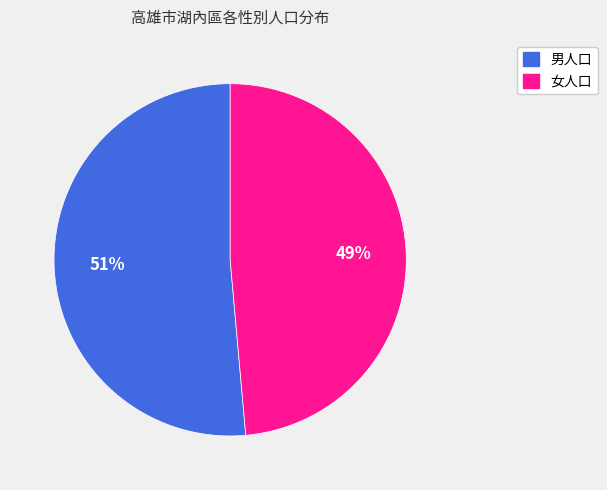

How many segments does this pie chart have?

2